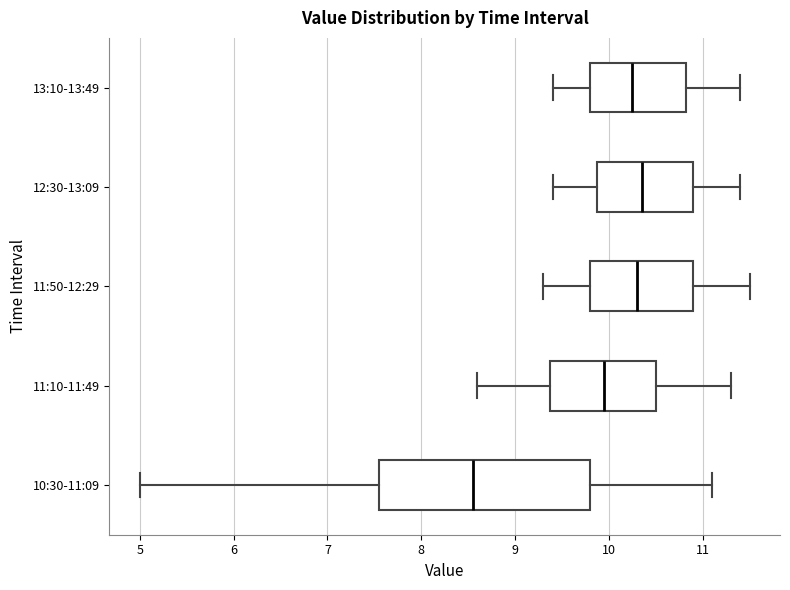

Where is the right edge of the box for 13:10-13:49 on the x-axis? The values are not printed on the chart, so give them approximately, as read against the axis.

10.8